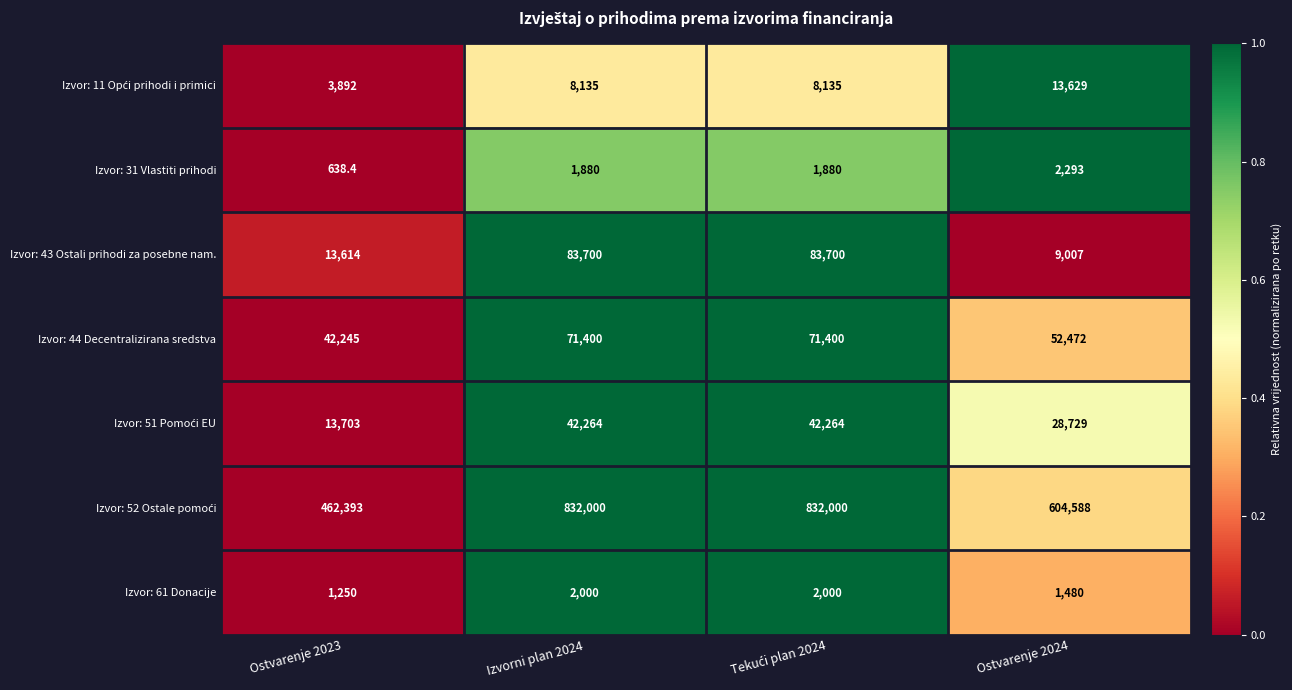

What is the minimum value shown in the chart?

638.4